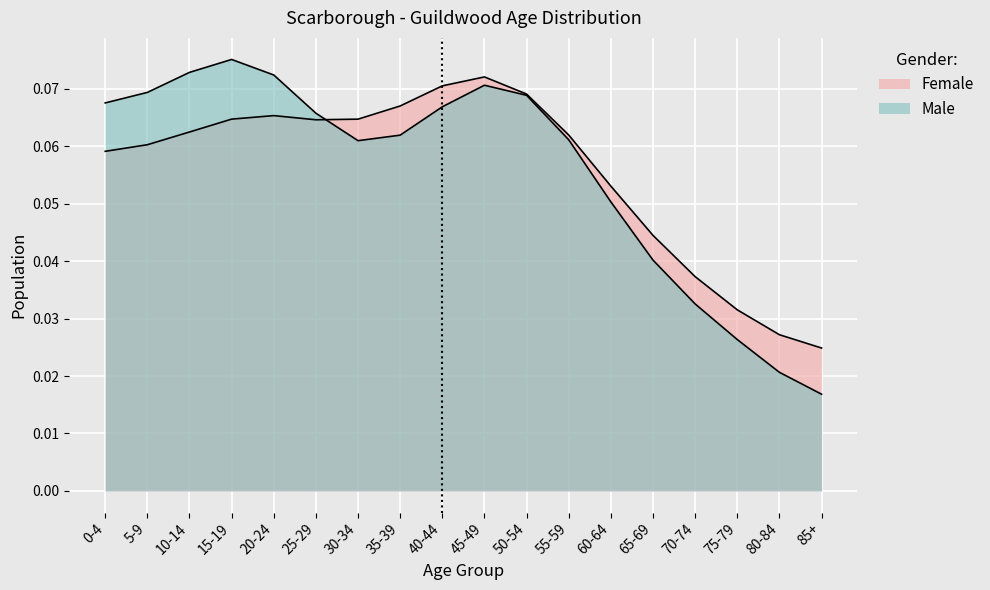

How many Female values are between 0 and 1?

18